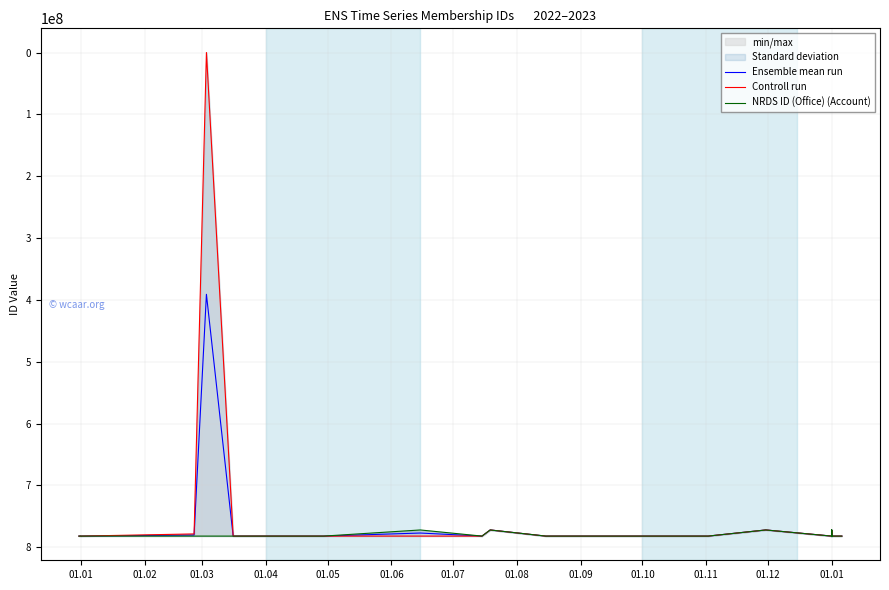

At which label does Ensemble mean run first exceed 782005910?

01.01